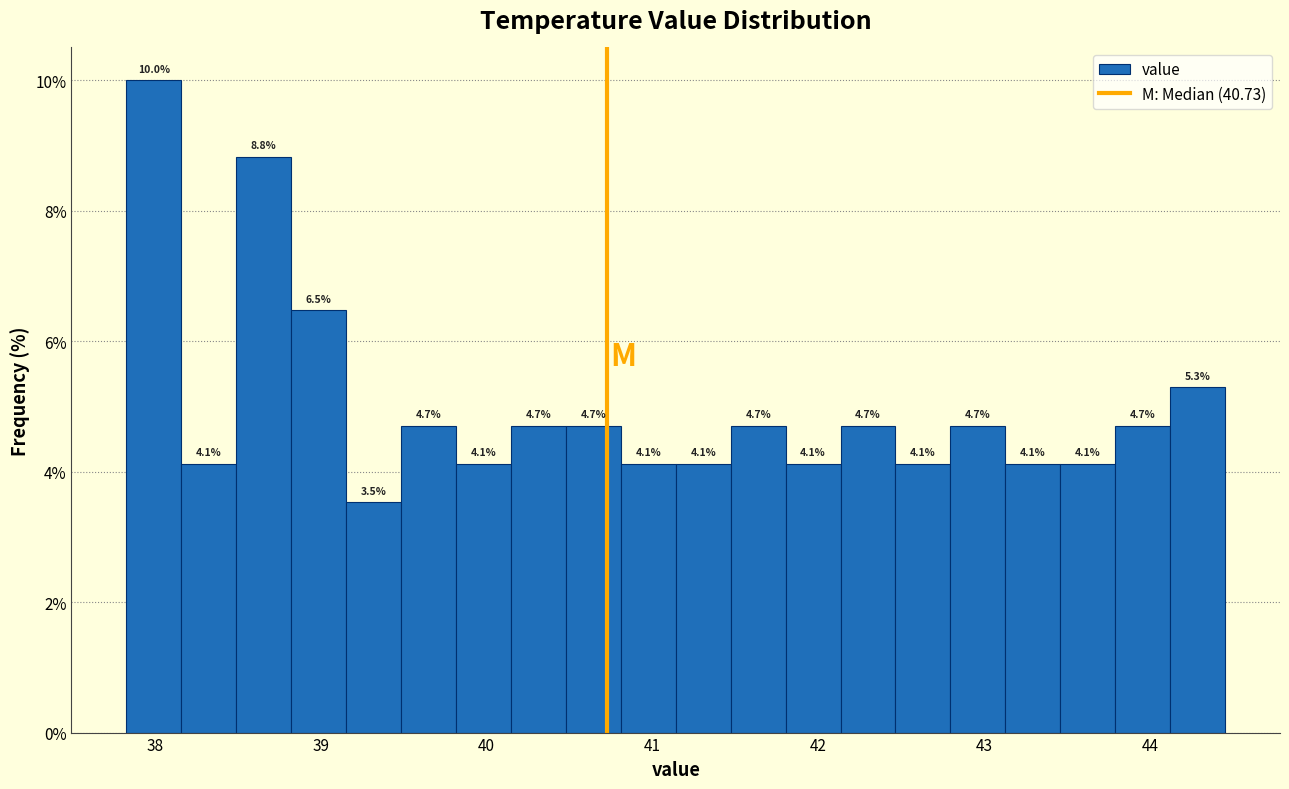

Read against the x-axis, roughly where is the centre of the tallest bar?

38.0